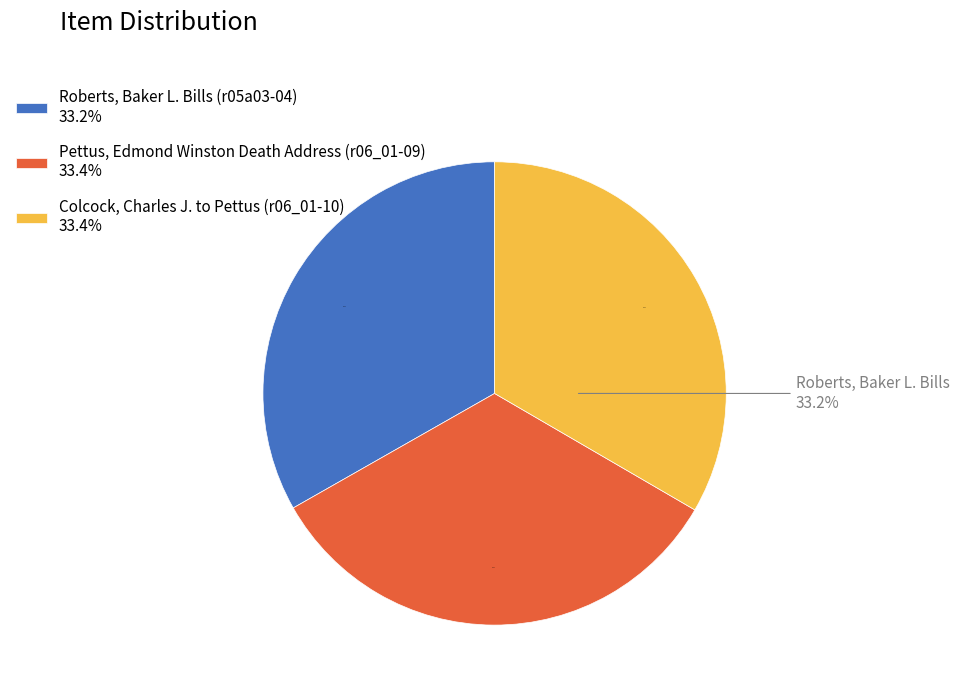

Count the number of slices in the pie.

3